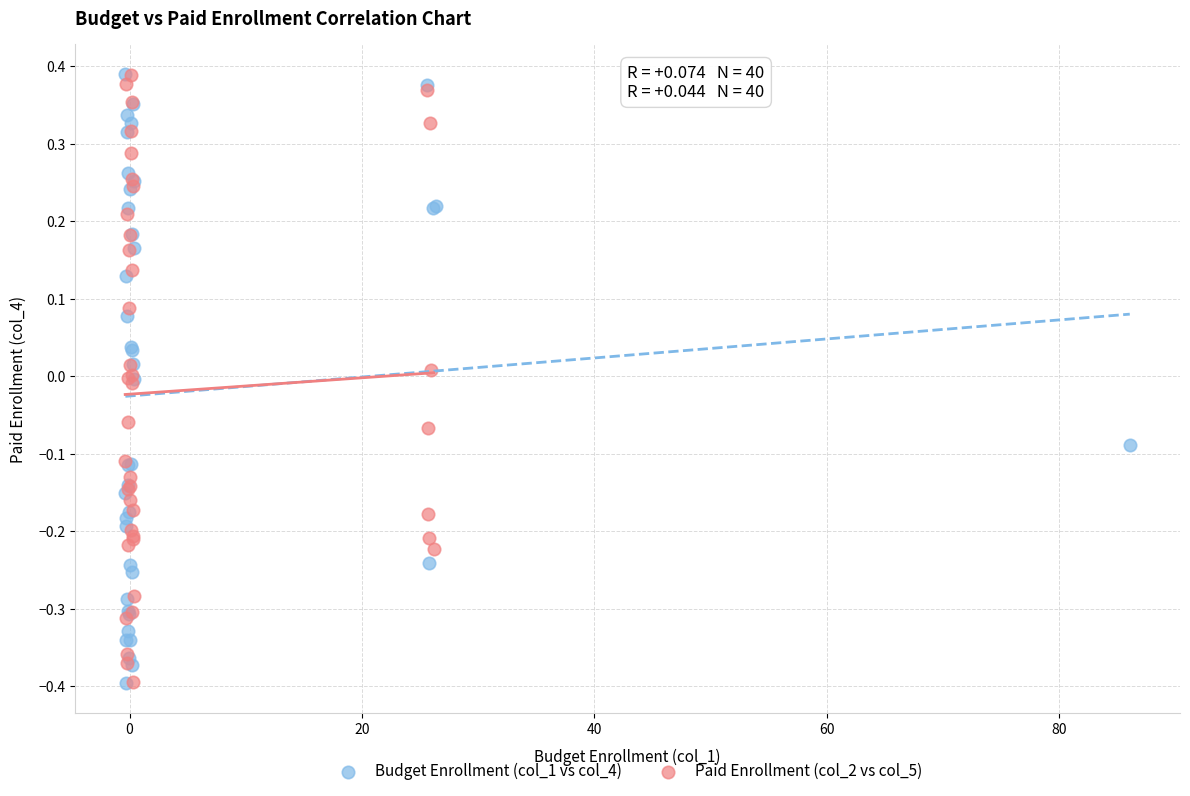

What are all the series names shown in the legend?

Budget Enrollment (col_1 vs col_4), Paid Enrollment (col_2 vs col_5)